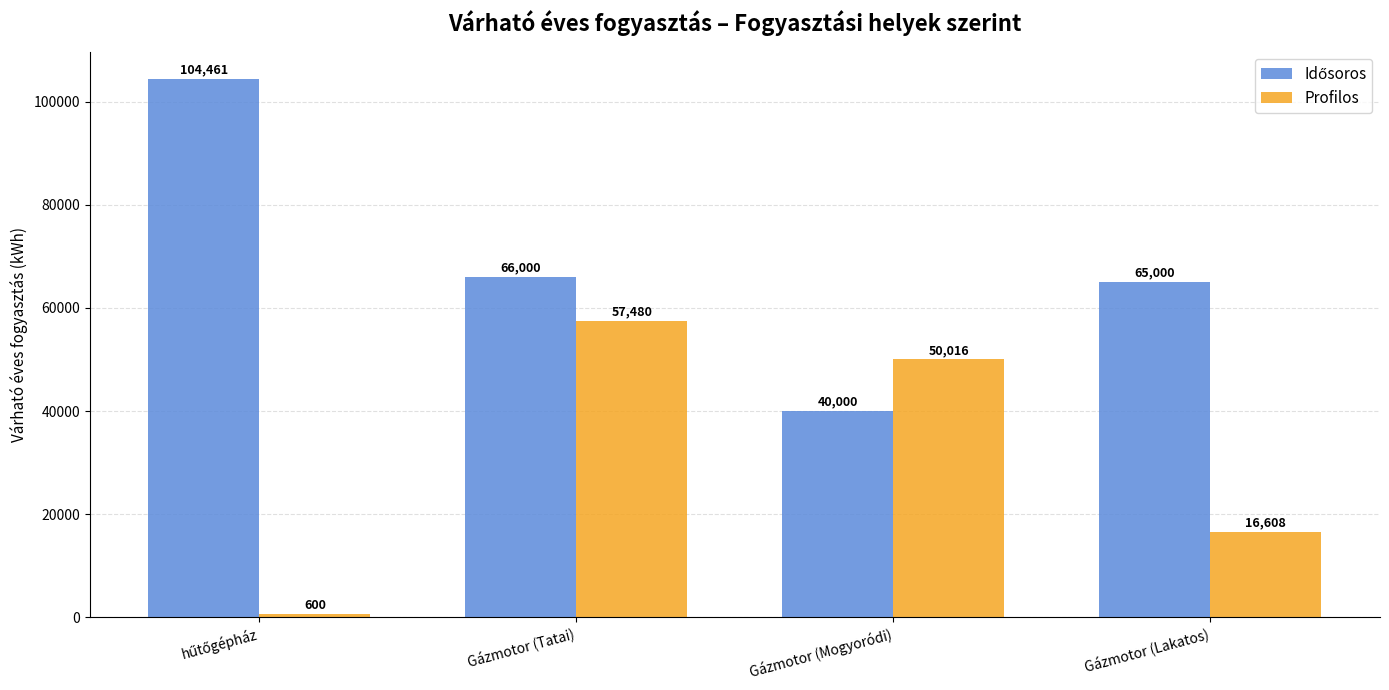

What is the sum of all Profilos values?

124704